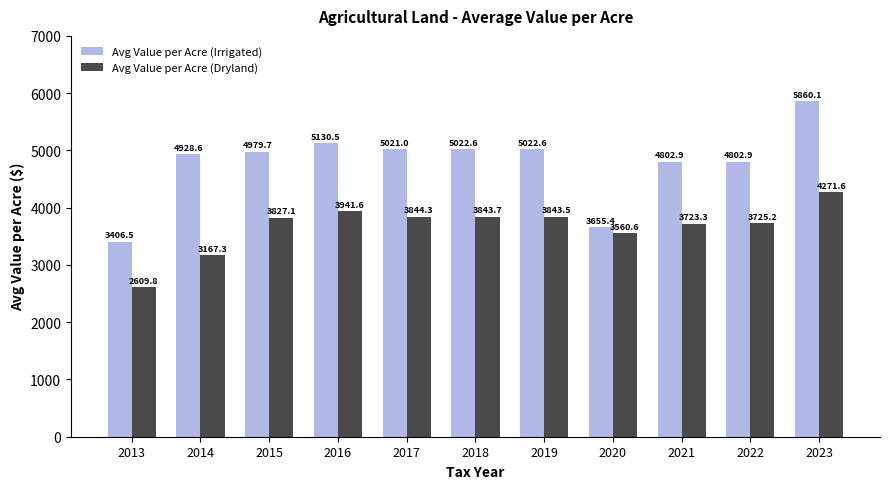

At which label is Avg Value per Acre (Dryland) closest to 3440?

2020